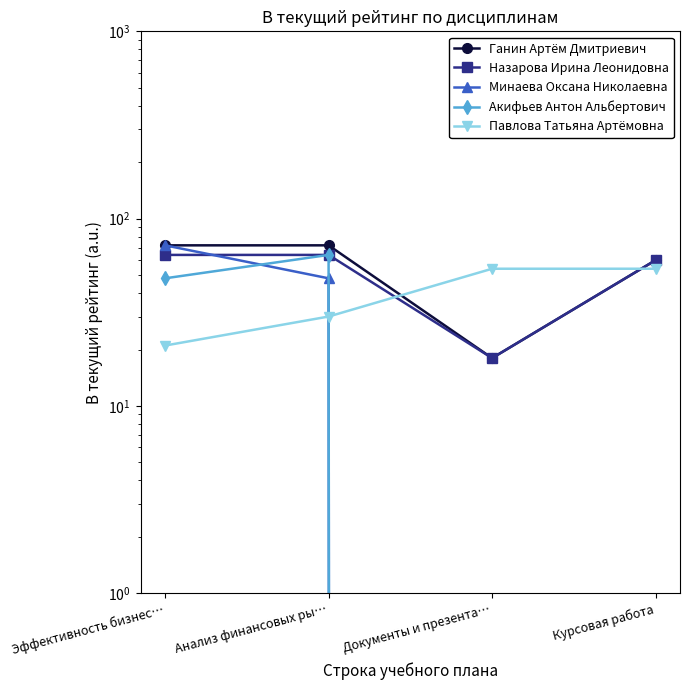

The Павлова Татьяна Артёмовна series shows 8 at Эффективность бизнес…. True or false?

False